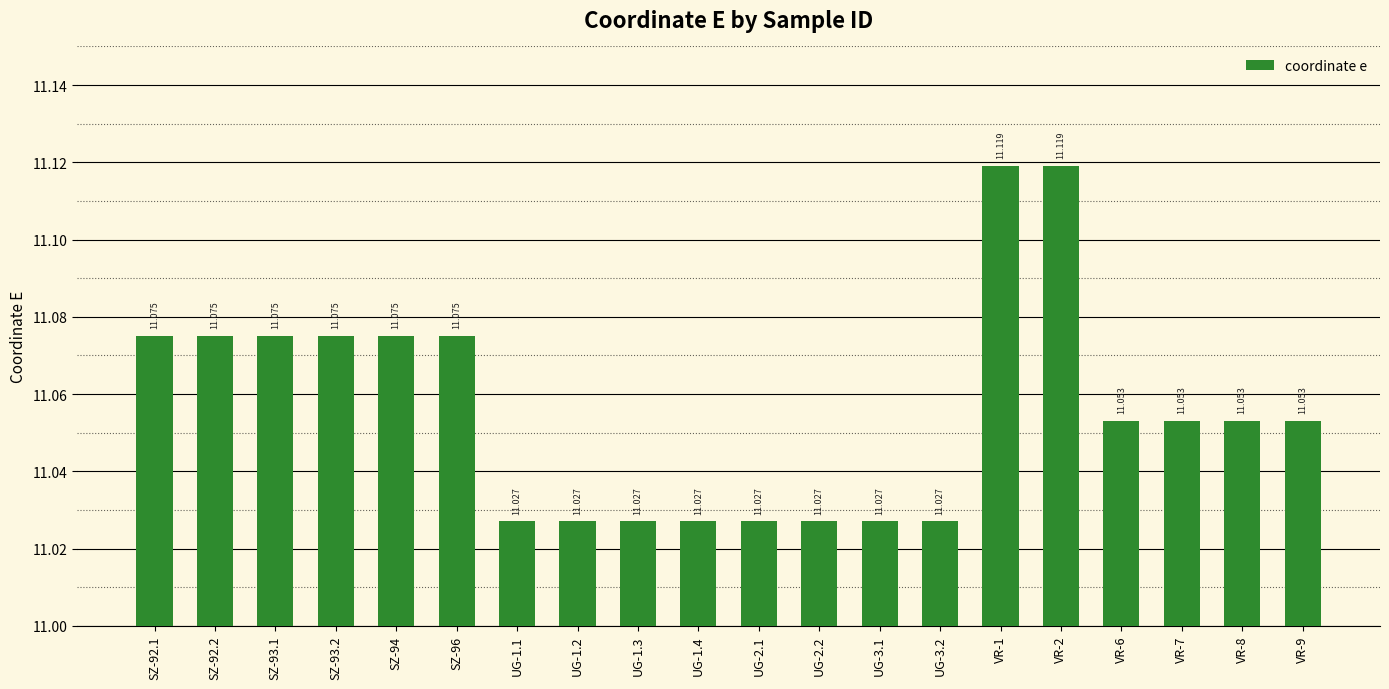

Which category has the highest value across all series?

VR-1